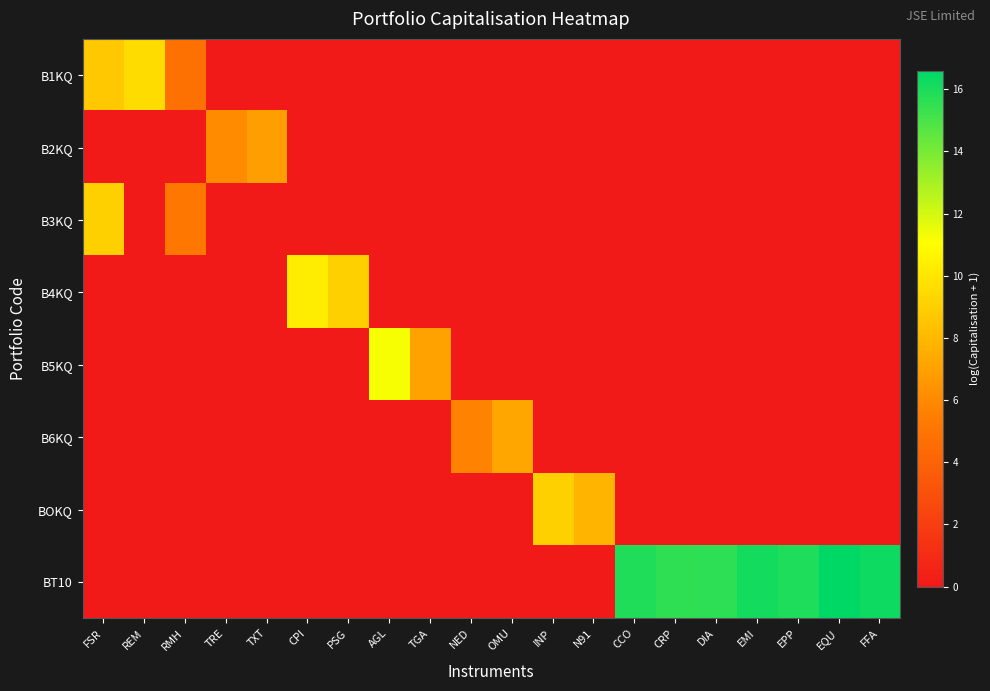

What is the total value across all series at INP?

9.1